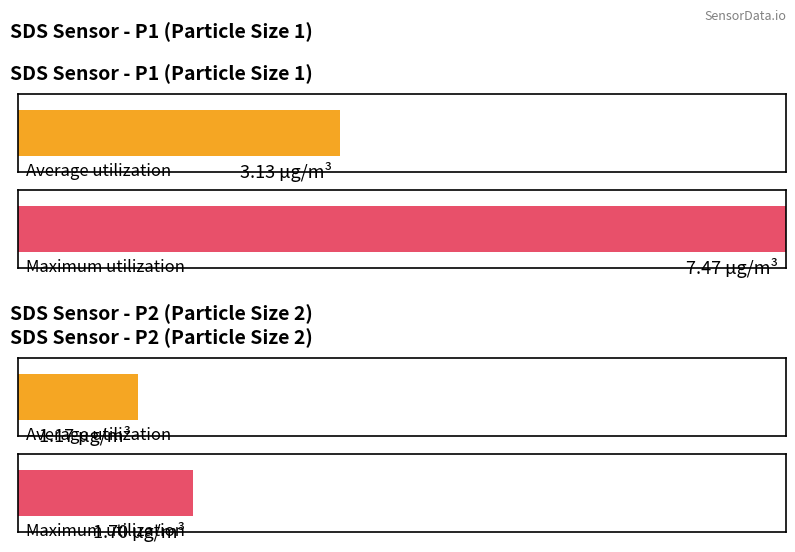

Which series has the largest total across all categories?

SDS_P1